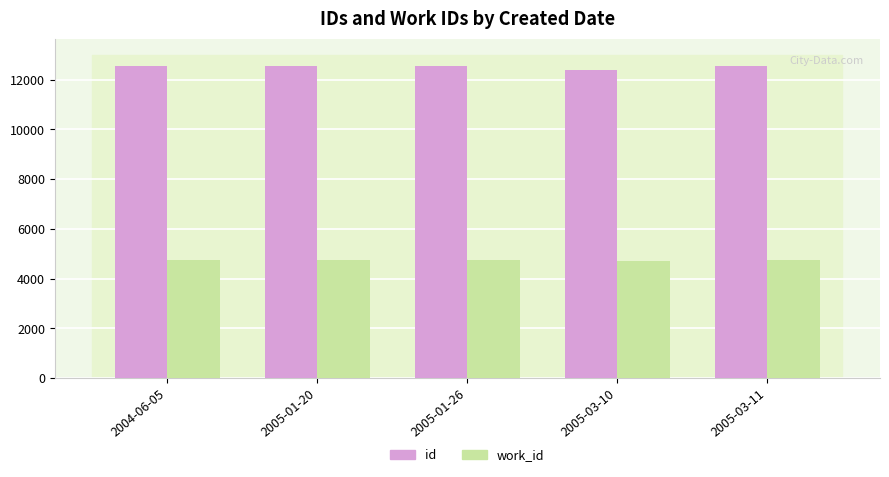

What is the difference between the highest and lowest values at 2005-01-20?

7803